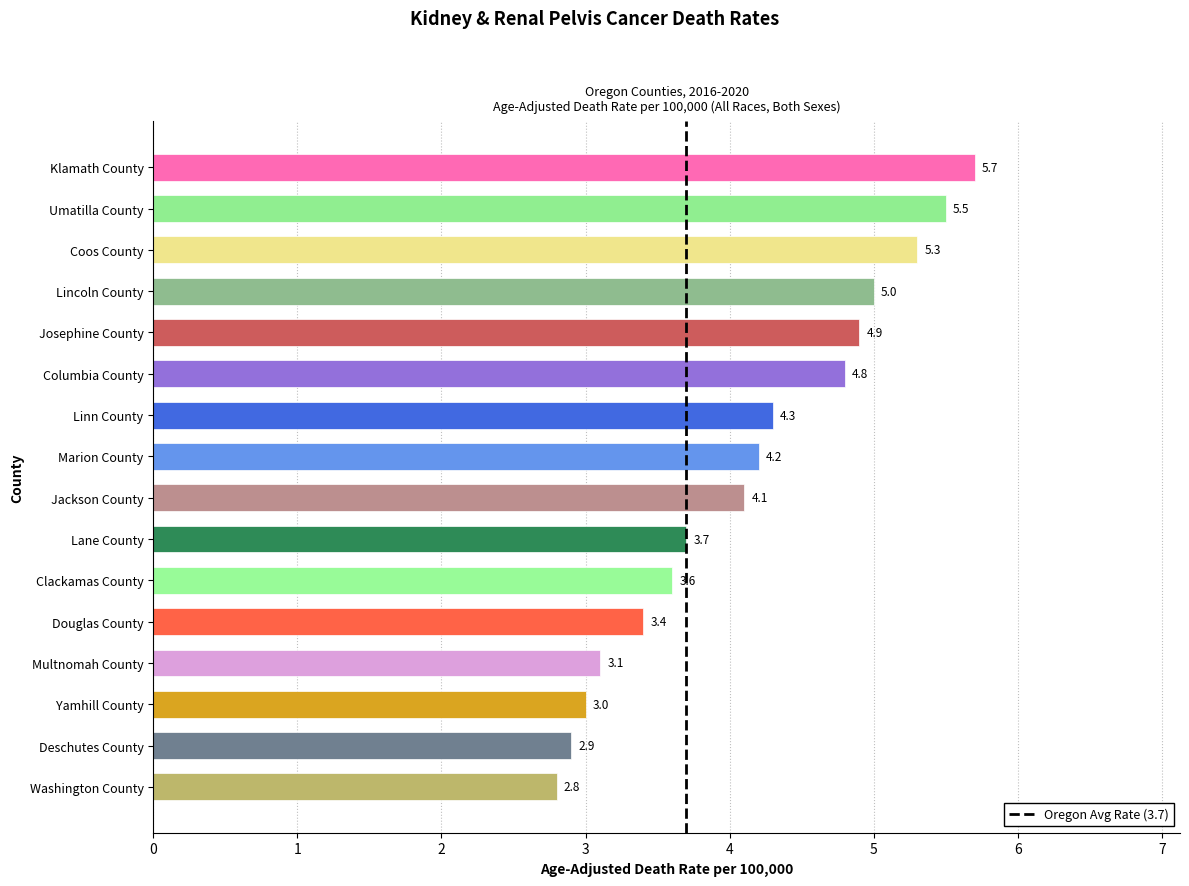

Reading bottom to top, extract all data points from this chart.

2.8	2.9	3.0	3.1	3.4	3.6	3.7	4.1	4.2	4.3	4.8	4.9	5.0	5.3	5.5	5.7